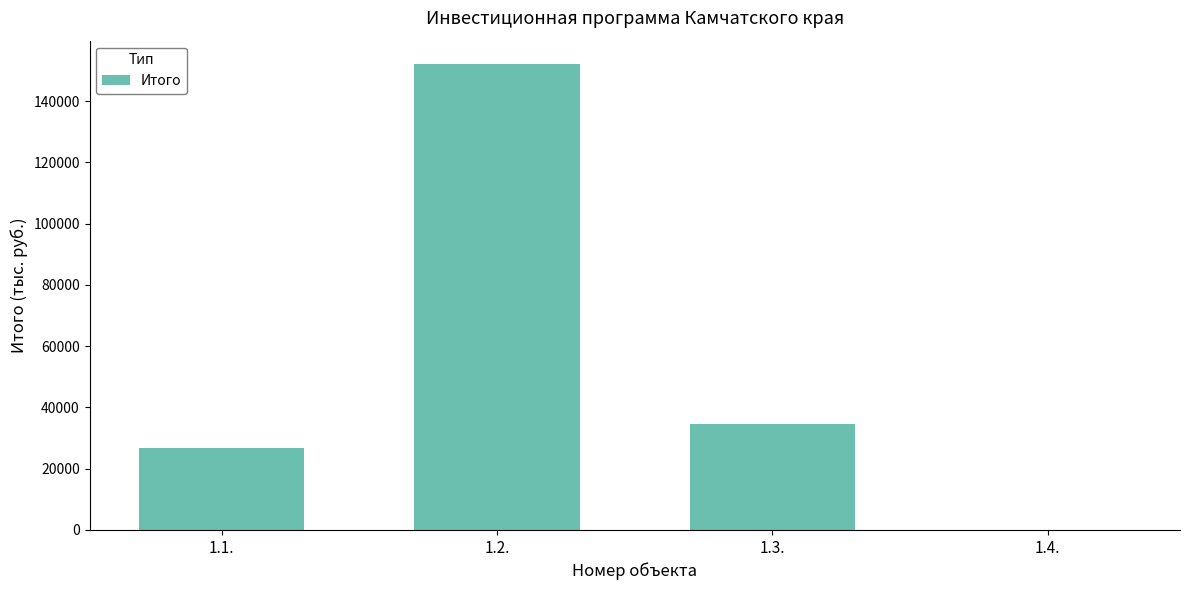

What is the average value?

53352.0